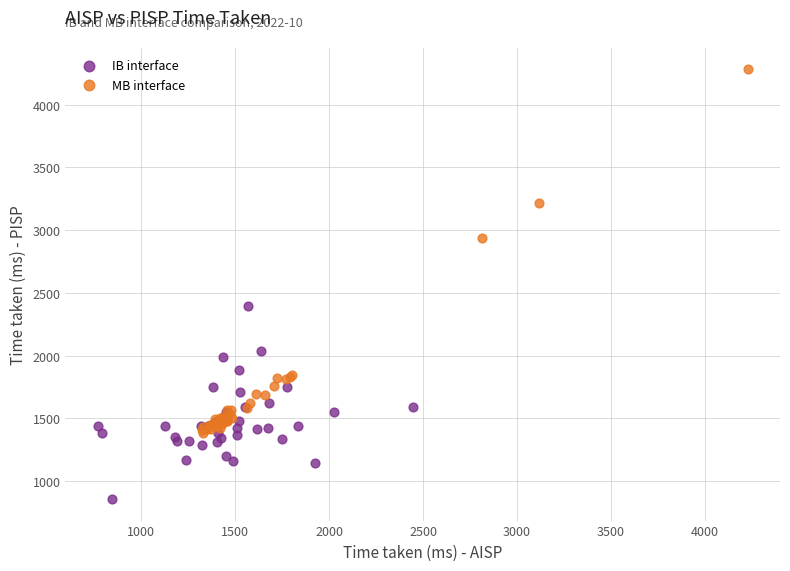

Which series contains the lowest Y value?

IB interface